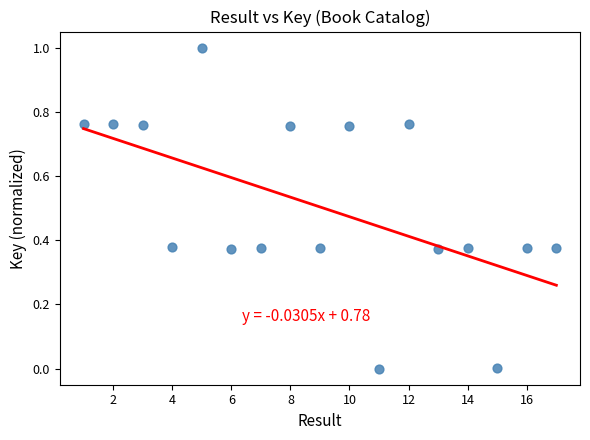

What is the range of X values (max minus min)?

16.0